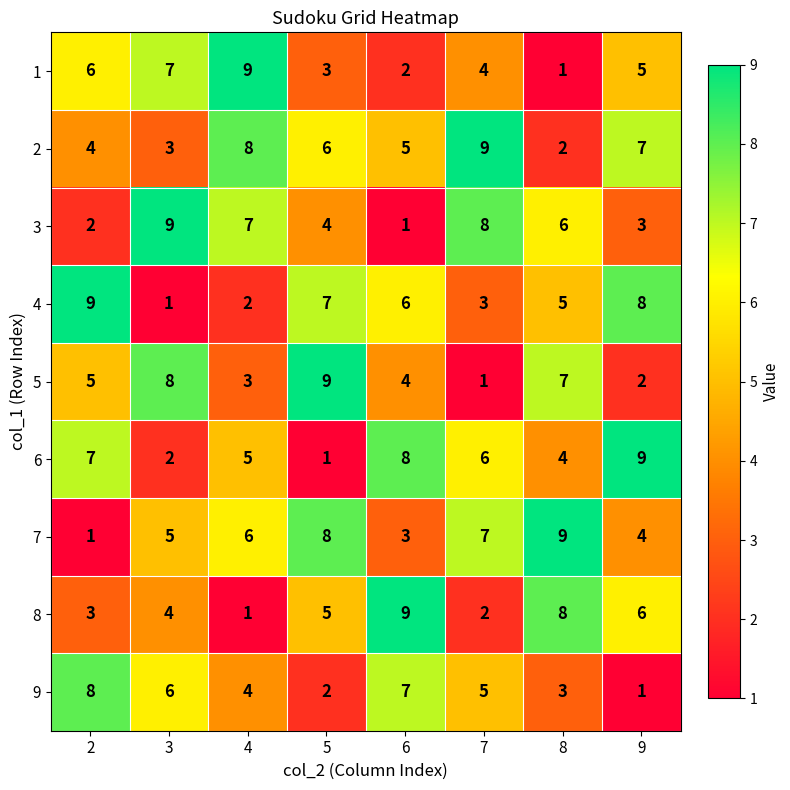

At which label does 2 reach its peak?

7